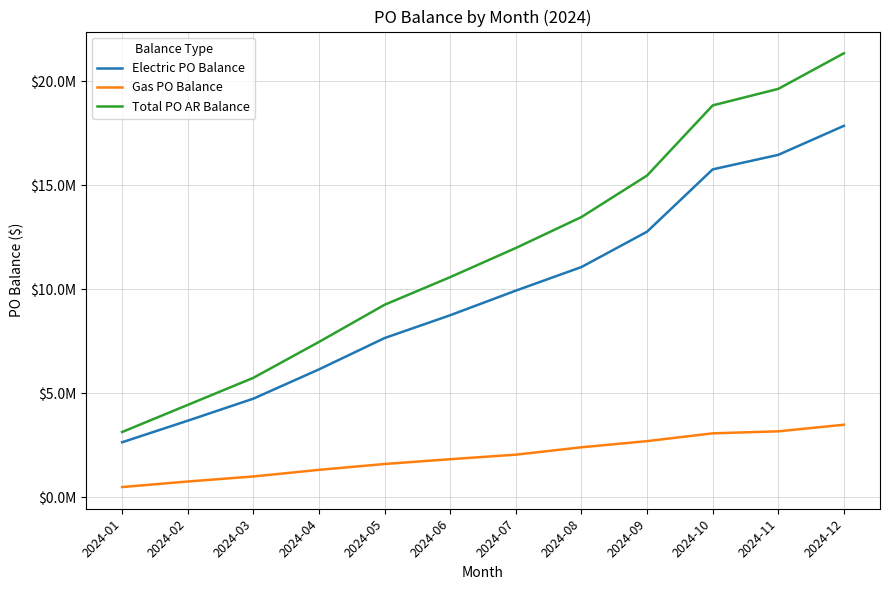

Does the chart display data point markers on the line(s)?

No